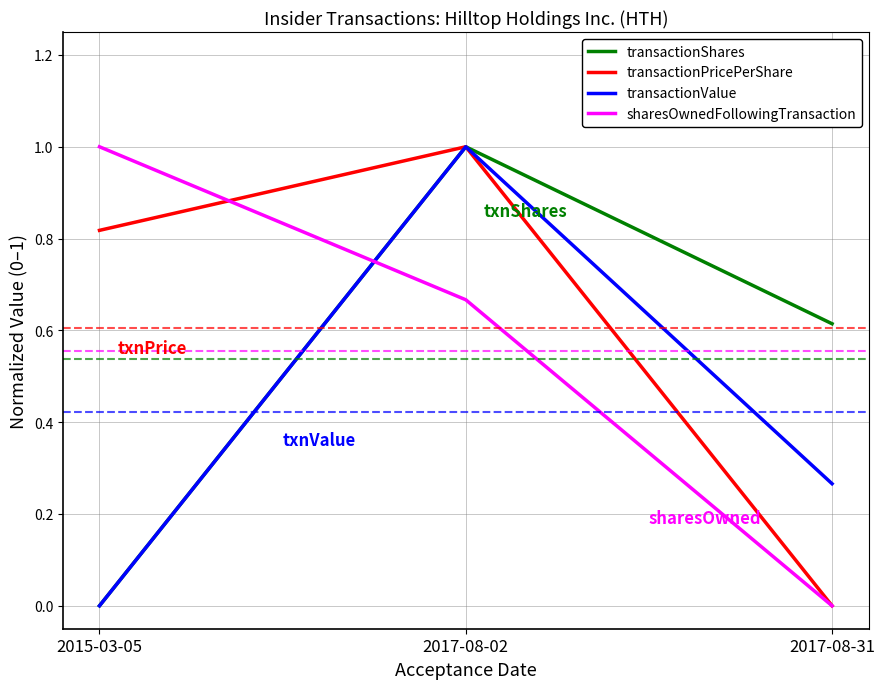

List the labels in order of transactionPricePerShare value, smallest first.

2017-08-31, 2015-03-05, 2017-08-02